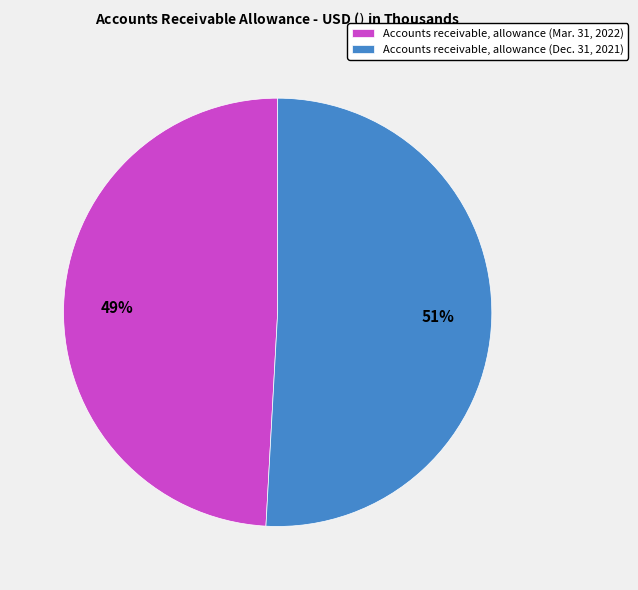

How many segments does this pie chart have?

2